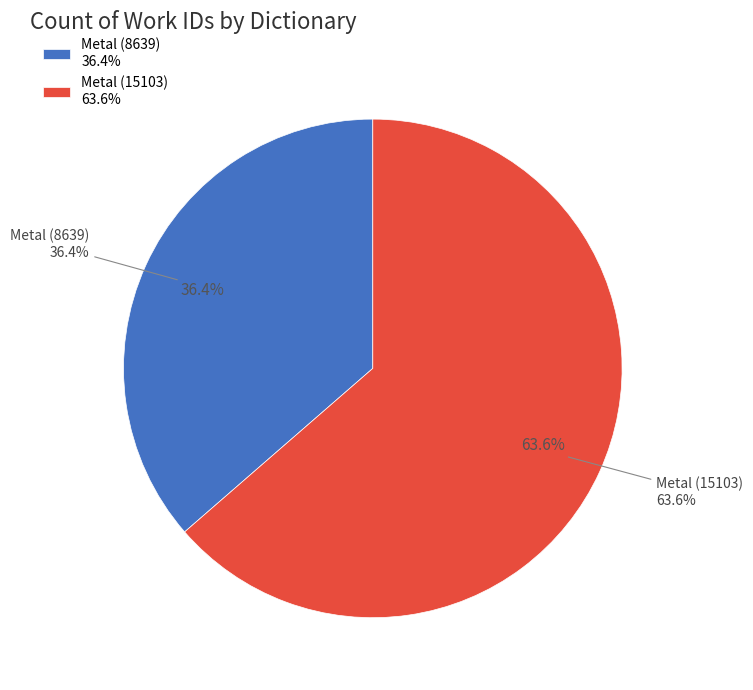

What is the change in value from Metal (8639) to Metal (15103)?

+6464